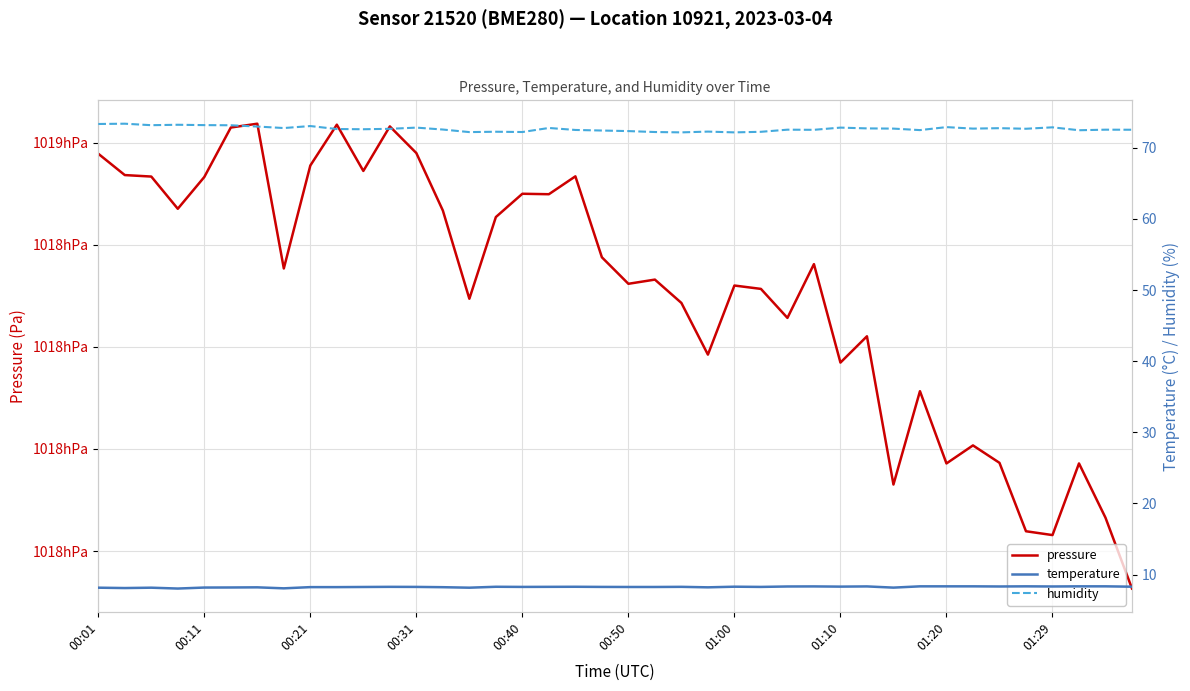

True or false: pressure and temperature cross at least once.

False